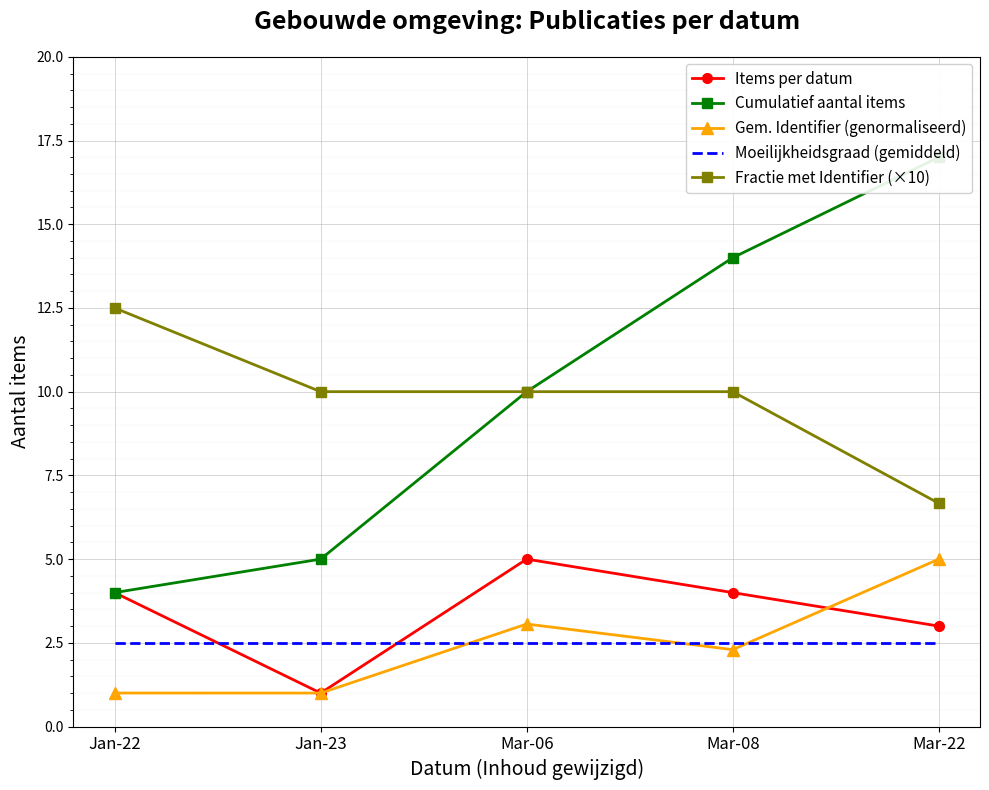

What is the value of the Gem. Identifier (genormaliseerd) point at the 1st from the left?

1.0